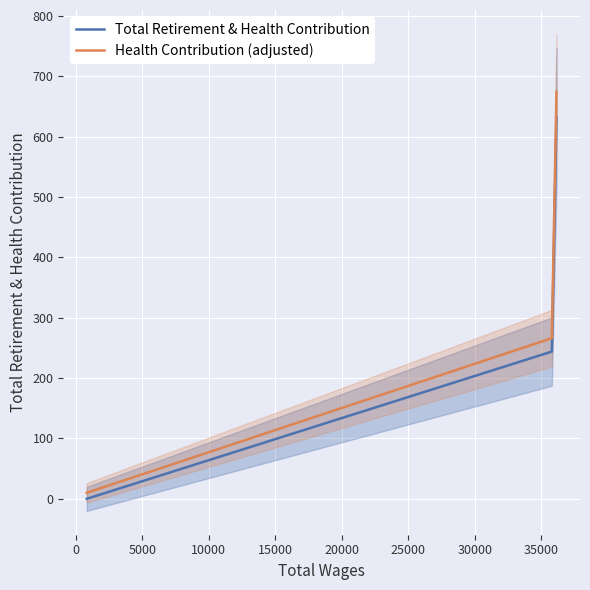

What is the highest value of the Total Retirement & Health Contribution series?

633.0